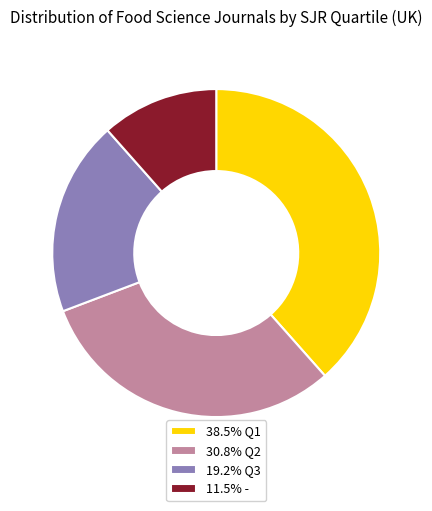

Combined, do 11.5% - and 19.2% Q3 account for over 50%?

No